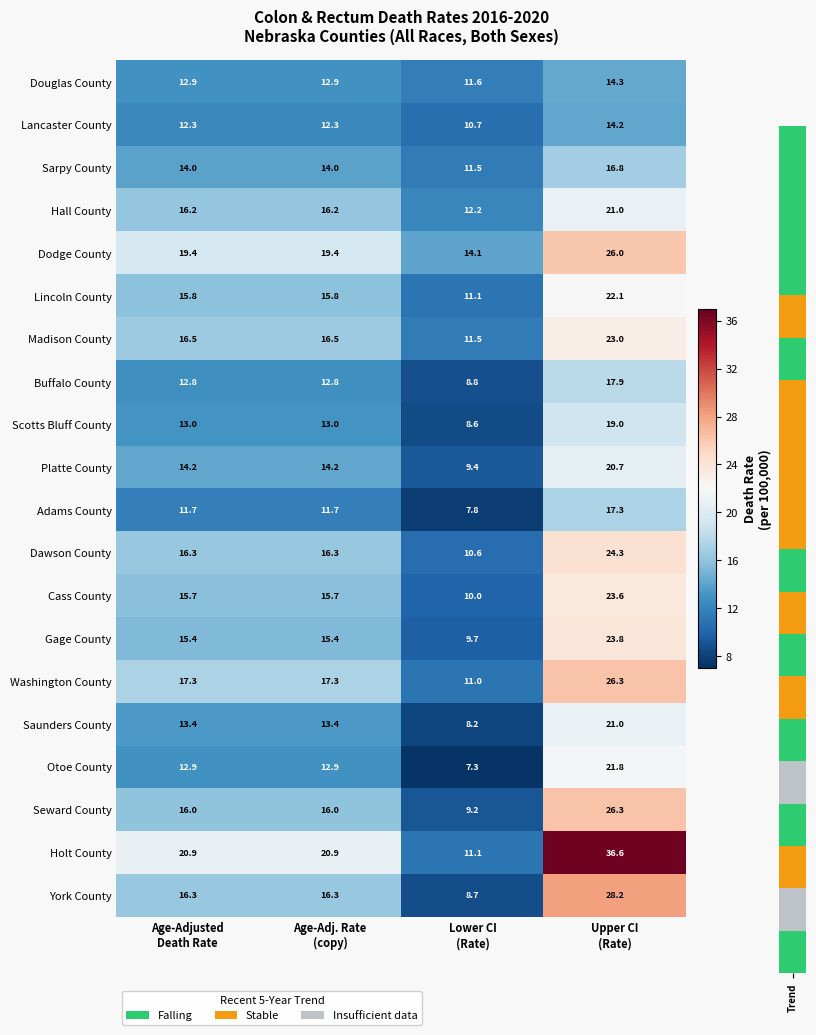

Which series has the largest total across all categories?

Holt County